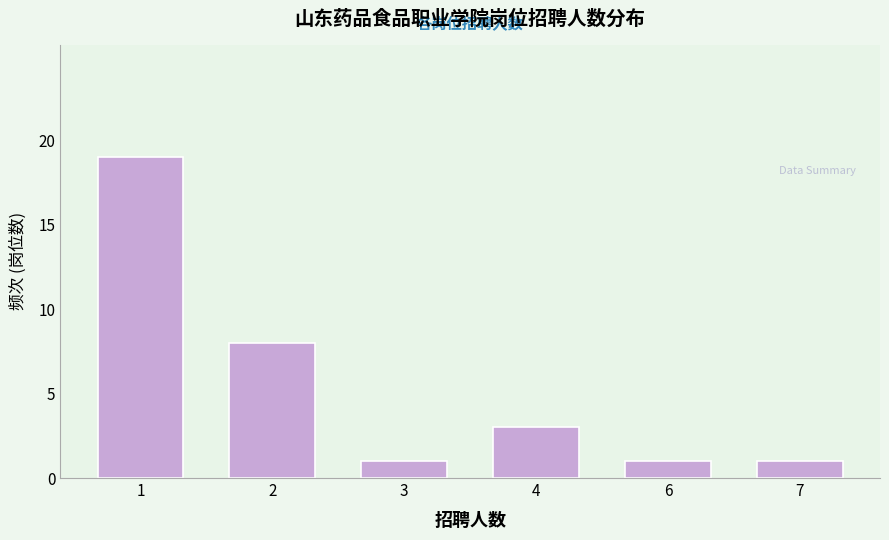

Reading right to left, list all the values displayed in this chart.

7=1	6=1	4=3	3=1	2=8	1=19